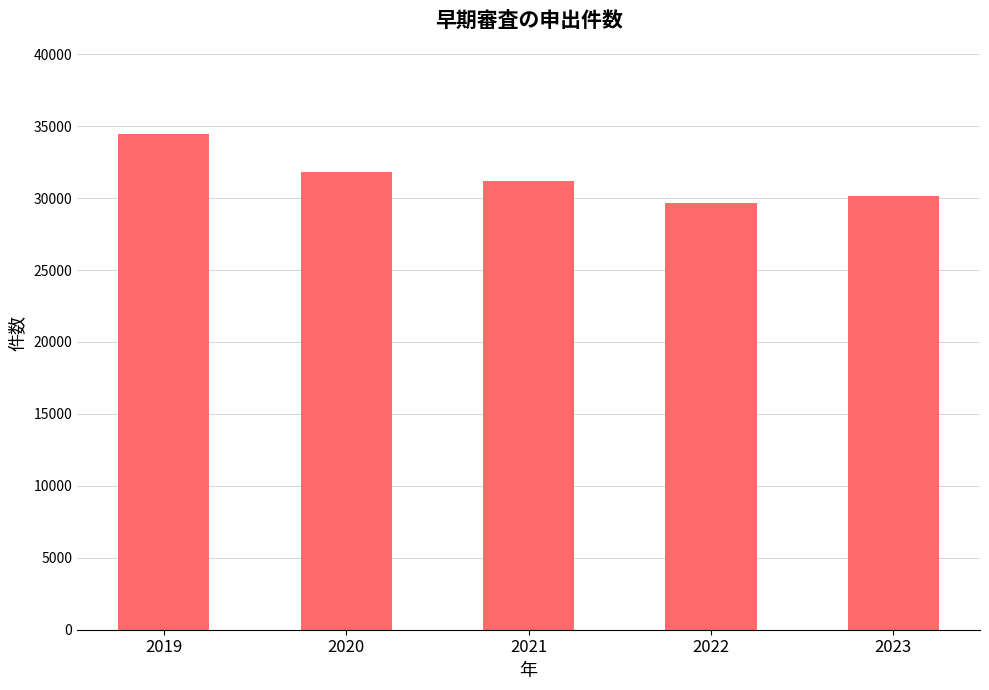

Reading left to right, what are all the values shown in this chart?

2019=34427	2020=31845	2021=31222	2022=29660	2023=30163